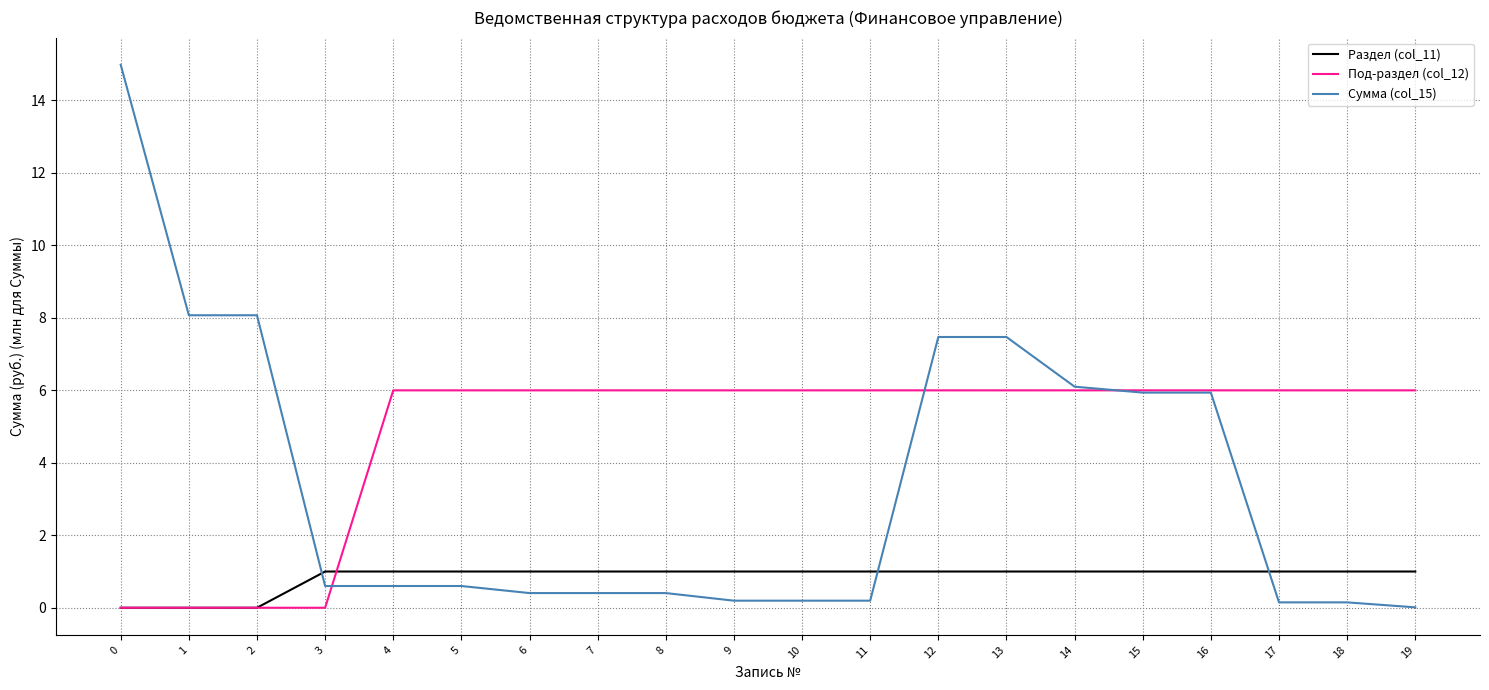

Rank the series by their maximum value, from highest to lowest.

Сумма (col_15), Под-раздел (col_12), Раздел (col_11)